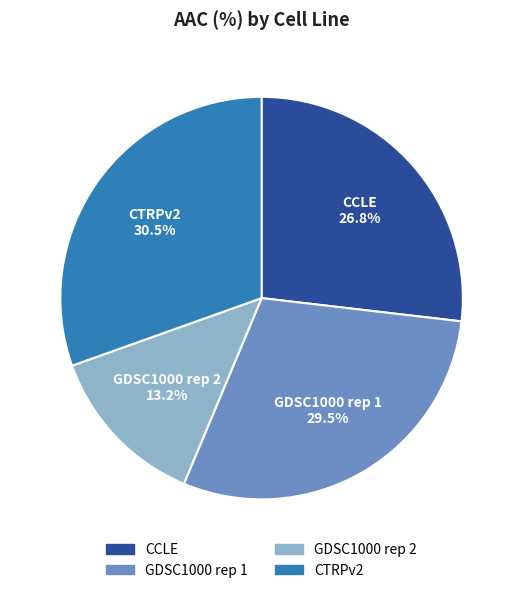

Between CCLE and GDSC1000 rep 1, which is larger?

GDSC1000 rep 1